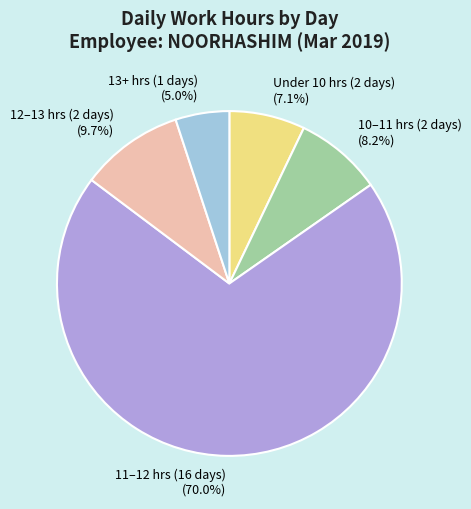

Combined, what portion of the pie is 11–12 hrs (16 days) and Under 10 hrs (2 days)?

77.1%